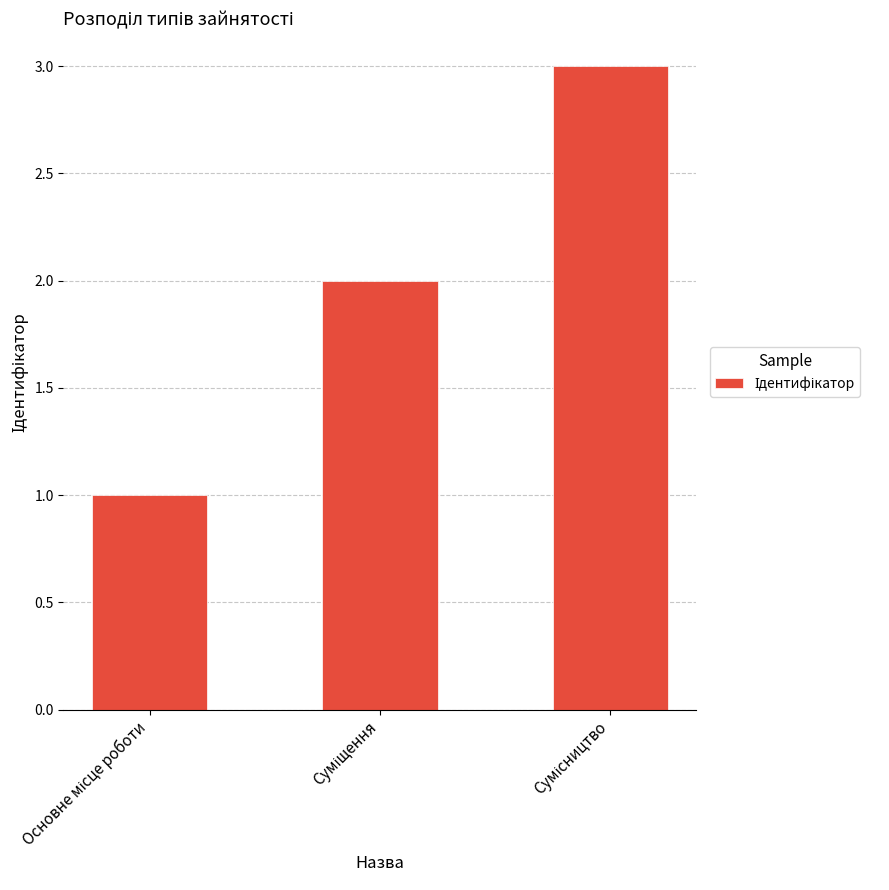

What is the maximum value shown in the chart?

3